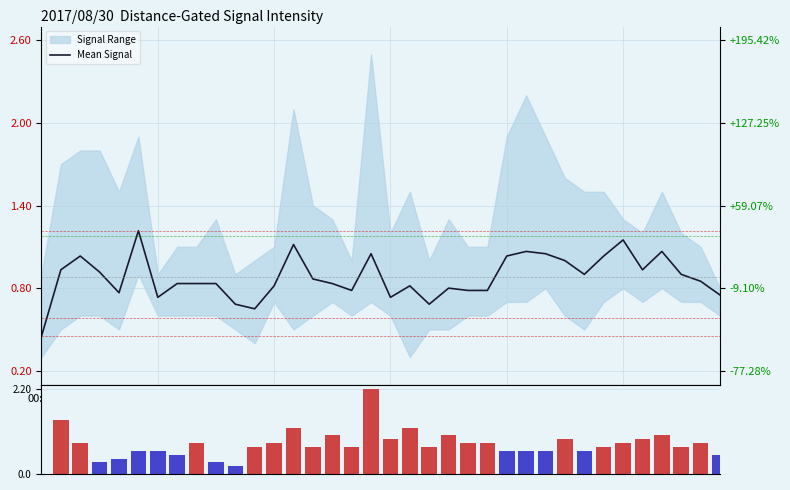

At which label is col_3 signal closest to 1?

15